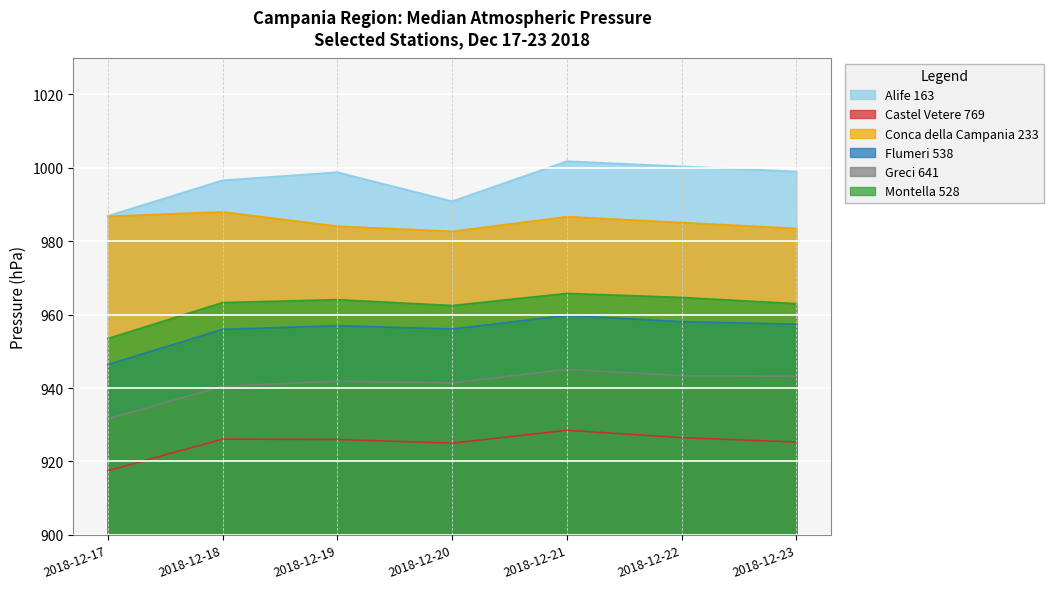

Is it true that Alife 163 equals 1392.0 at 2018-12-20?

False